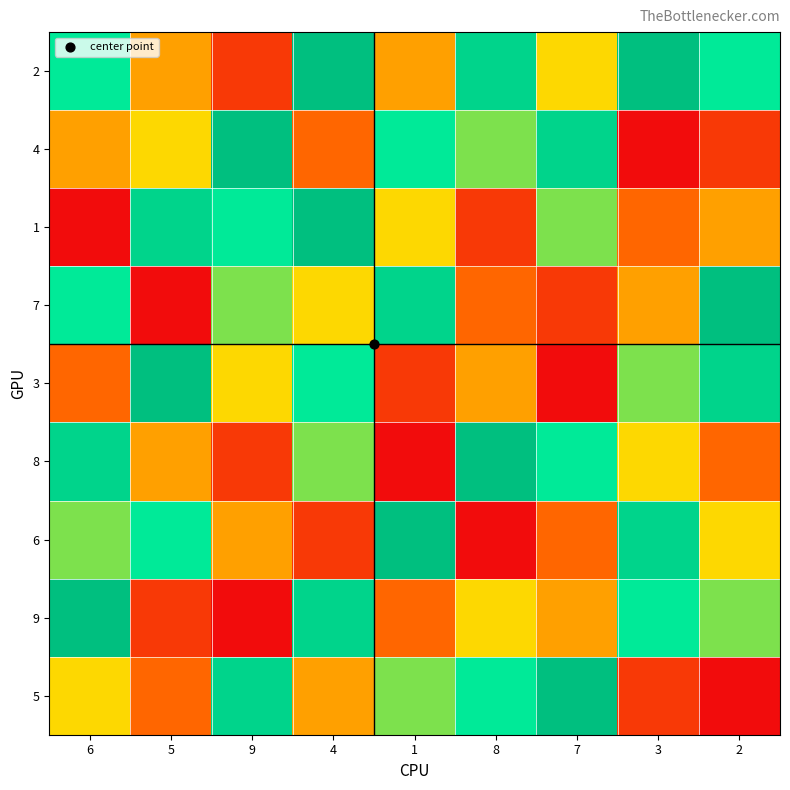

Reading left to right, list all the values displayed in this chart.

2: 6=7	5=4	9=2	4=9	1=4	8=8	7=5	3=9	2=7
4: 6=4	5=5	9=9	4=3	1=7	8=6	7=8	3=1	2=2
1: 6=1	5=8	9=7	4=9	1=5	8=2	7=6	3=3	2=4
7: 6=7	5=1	9=6	4=5	1=8	8=3	7=2	3=4	2=9
3: 6=3	5=9	9=5	4=7	1=2	8=4	7=1	3=6	2=8
8: 6=8	5=4	9=2	4=6	1=1	8=9	7=7	3=5	2=3
6: 6=6	5=7	9=4	4=2	1=9	8=1	7=3	3=8	2=5
9: 6=9	5=2	9=1	4=8	1=3	8=5	7=4	3=7	2=6
5: 6=5	5=3	9=8	4=4	1=6	8=7	7=9	3=2	2=1